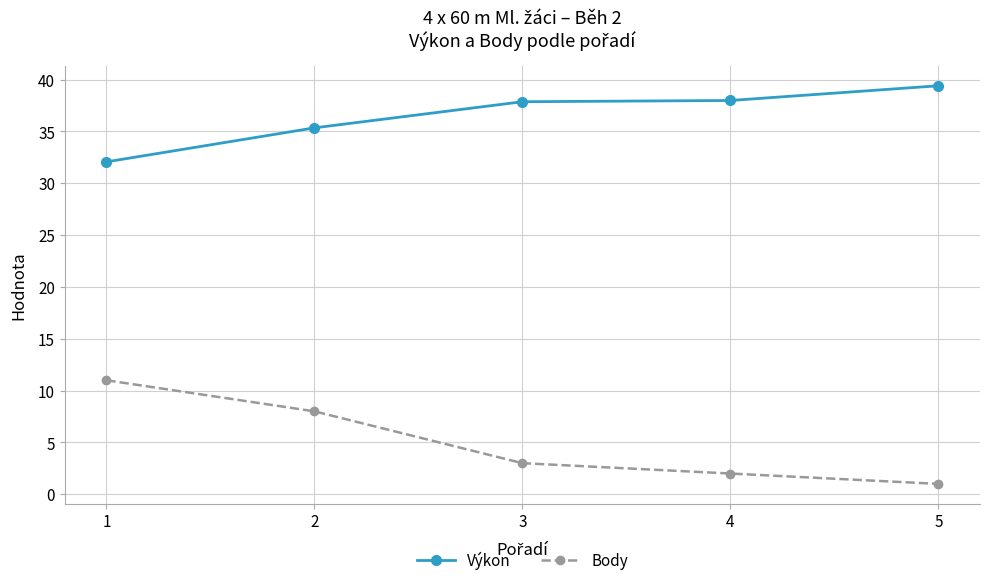

List the labels in order of Body value, smallest first.

5, 4, 3, 2, 1